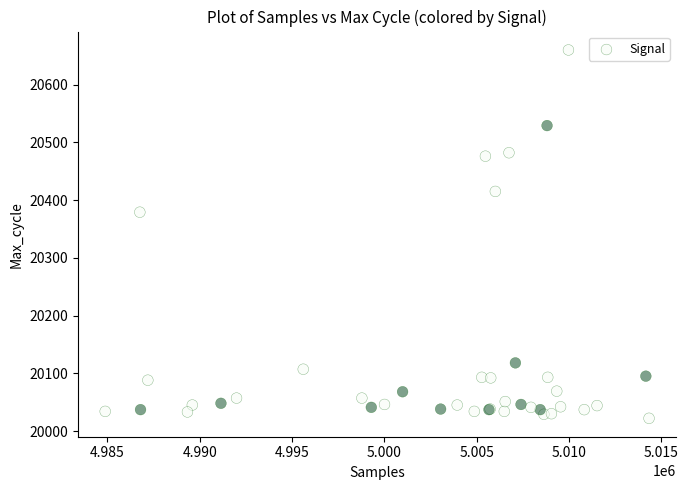

What Y value in the scatter plot is closest to 20341?

20379